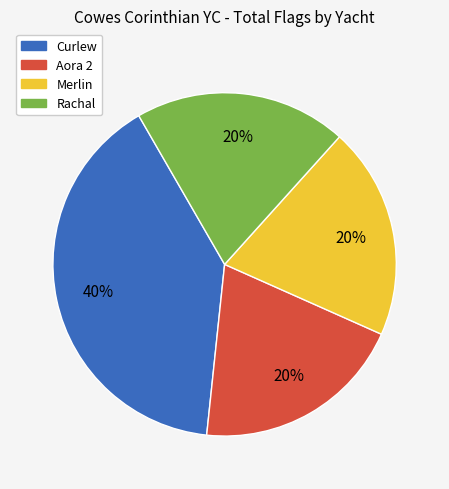

Which category has the biggest portion of the pie?

Curlew